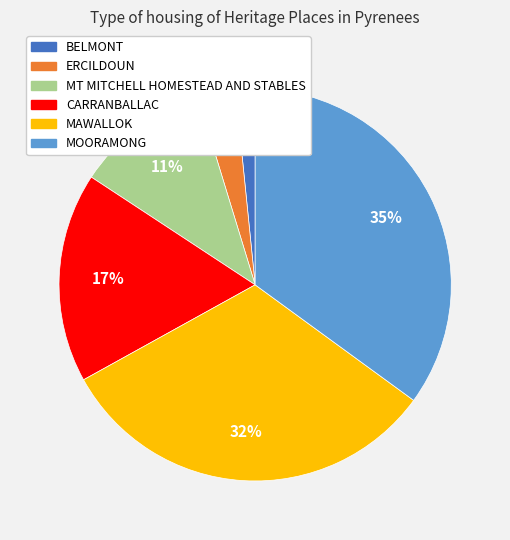

Is MOORAMONG the majority of the pie?

No